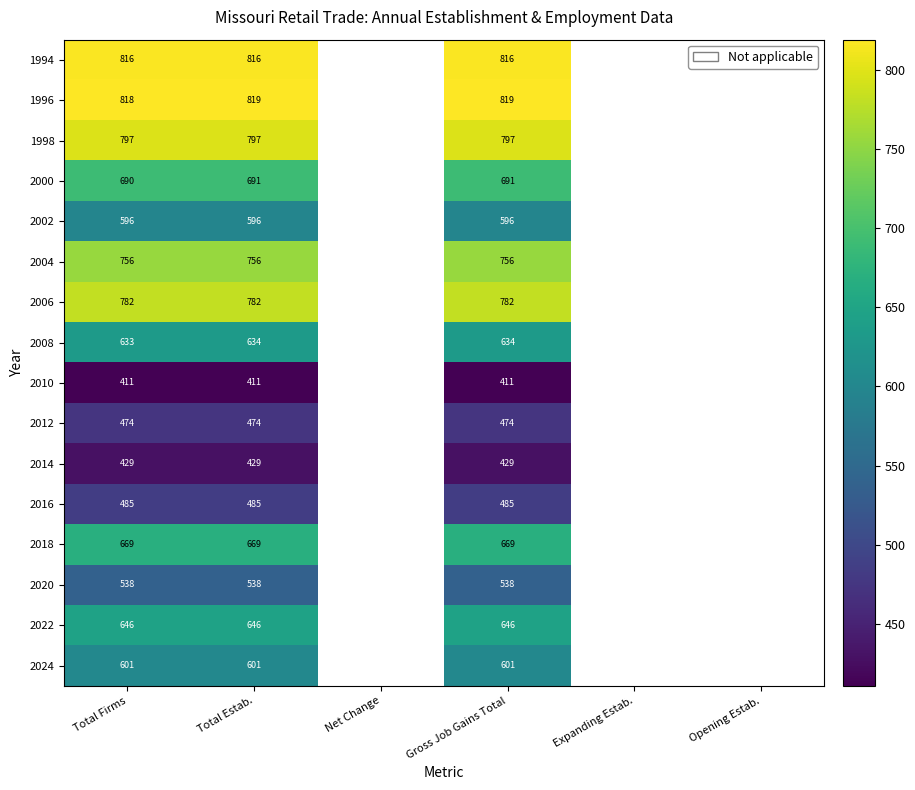

The value of 2000 at Gross Job Gains Total is 691. True or false?

True